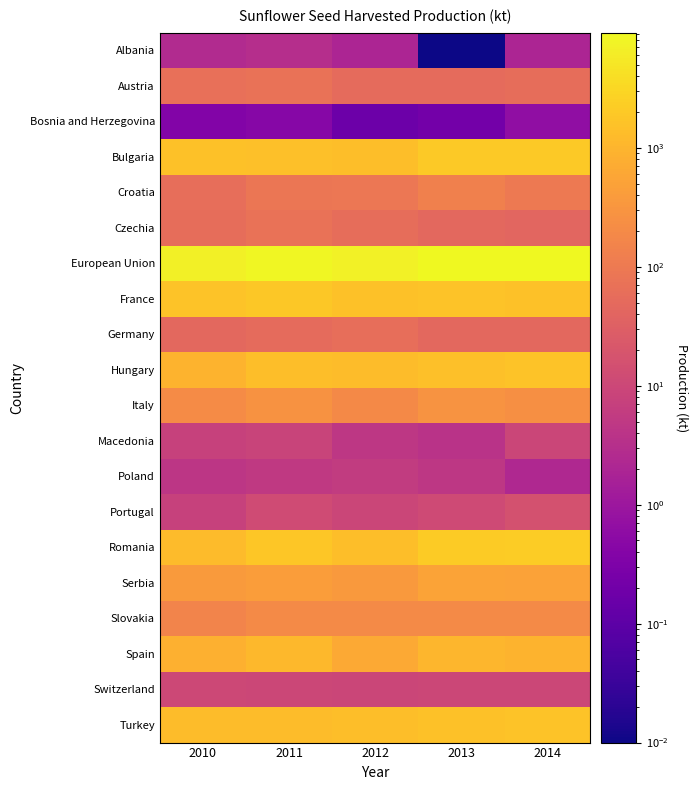

Reading left to right, transcribe all the data shown in this chart.

Albania: 2010=2.6	2011=3.0	2012=2.0	2013=0.0	2014=2.0
Austria: 2010=66.5	2011=73.7	2012=53.0	2013=51.3	2014=57.8
Bosnia and Herzegovina: 2010=0.4	2011=0.4	2012=0.2	2013=0.2	2014=0.6
Bulgaria: 2010=1536.3	2011=1439.7	2012=1387.8	2013=1974.4	2014=2010.7
Croatia: 2010=61.8	2011=85.0	2012=90.0	2013=130.6	2014=99.5
Czechia: 2010=57.4	2011=70.9	2012=56.9	2013=46.8	2014=42.3
European Union: 2010=6912.7	2011=8480.0	2012=7128.7	2013=9154.7	2014=9280.3
France: 2010=1635.6	2011=1880.7	2012=1575.1	2013=1582.5	2014=1559.1
Germany: 2010=47.2	2011=53.2	2012=62.8	2013=46.1	2014=46.0
Hungary: 2010=969.7	2011=1374.8	2012=1316.5	2013=1484.4	2014=1597.2
Italy: 2010=212.9	2011=274.4	2012=185.5	2013=285.2	2014=250.4
Macedonia: 2010=7.6	2011=8.5	2012=4.8	2013=3.8	2014=9.3
Poland: 2010=4.5	2011=5.2	2012=5.7	2013=4.6	2014=2.3
Portugal: 2010=7.6	2011=12.6	2012=9.6	2013=11.6	2014=16.4
Romania: 2010=1262.9	2011=1789.3	2012=1398.2	2013=2142.1	2014=2189.3
Serbia: 2010=378.4	2011=432.0	2012=366.0	2013=512.8	2014=509.2
Slovakia: 2010=150.3	2011=201.0	2012=197.2	2013=195.7	2014=200.7
Spain: 2010=846.6	2011=1090.2	2012=642.0	2013=1038.1	2014=953.0
Switzerland: 2010=10.6	2011=9.9	2012=9.2	2013=10.1	2014=9.7
Turkey: 2010=1320.0	2011=1335.0	2012=1370.0	2013=1523.0	2014=1638.0